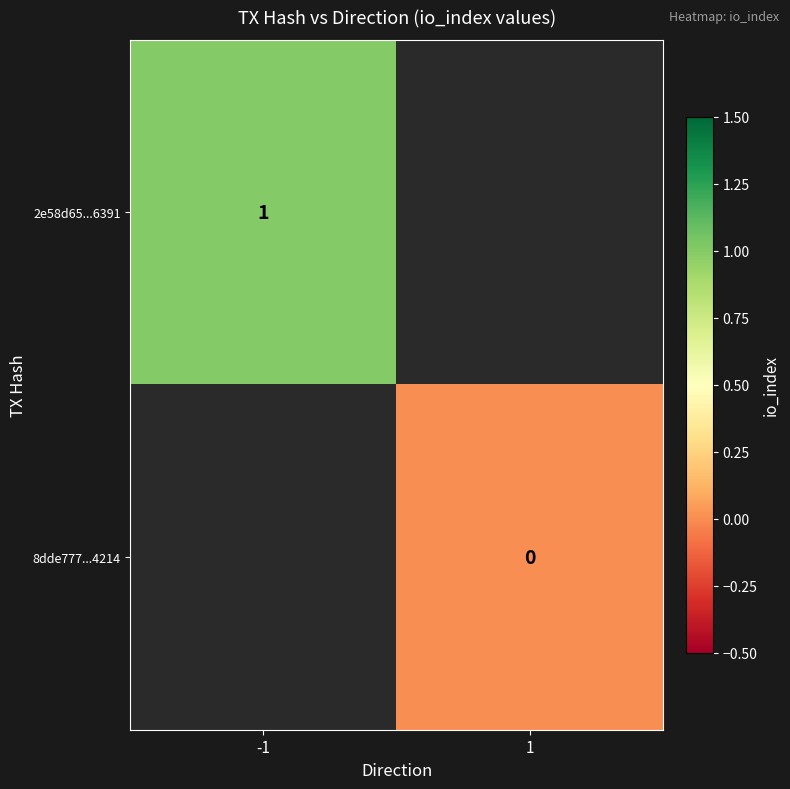

Is the value of 2e58d65...6391 at -1 greater than the value of 8dde777...4214 at 1?

Yes